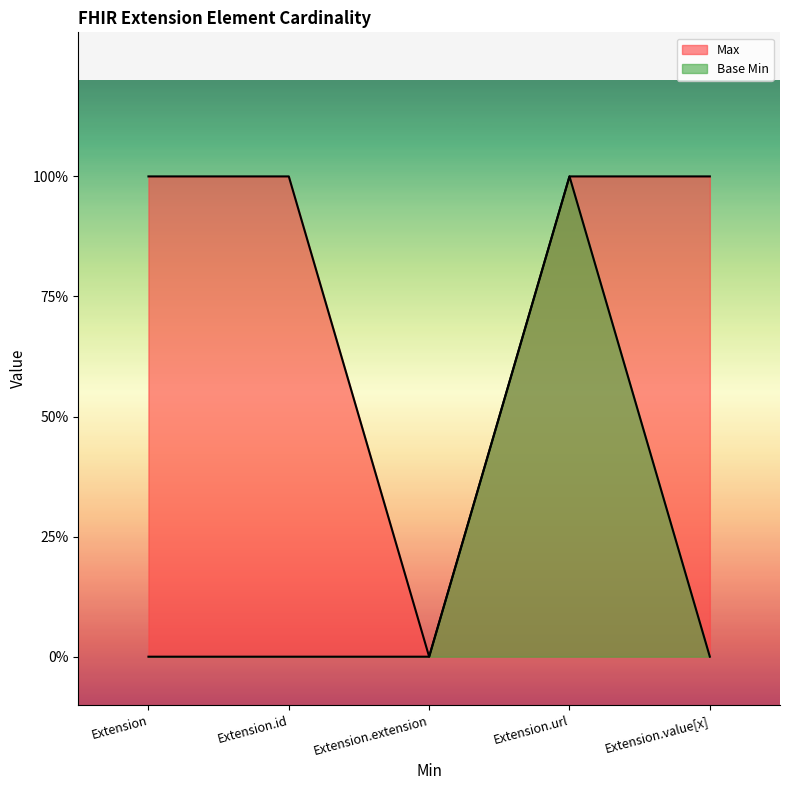

True or false: Max and Base Min cross at least once.

False